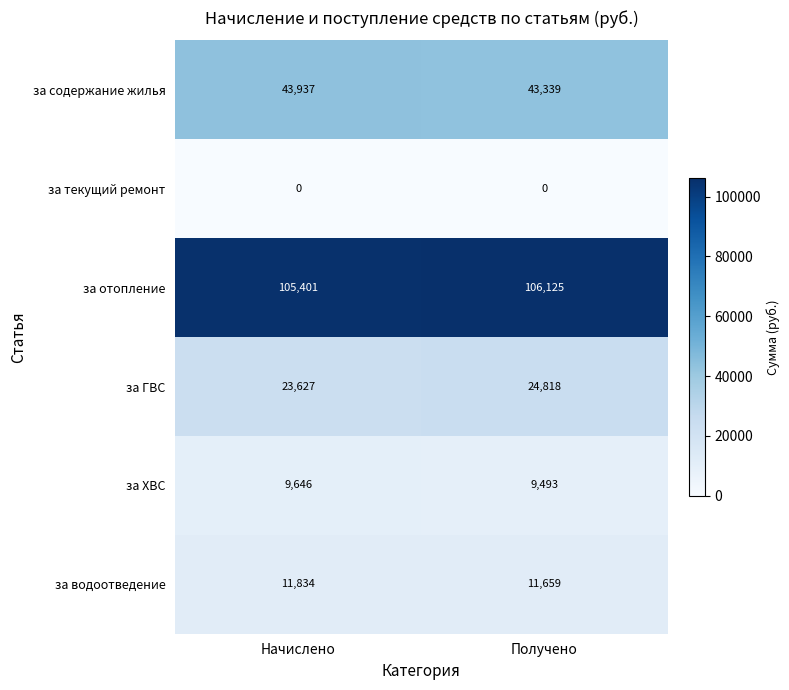

What is the sum of all за ХВС values?

19139